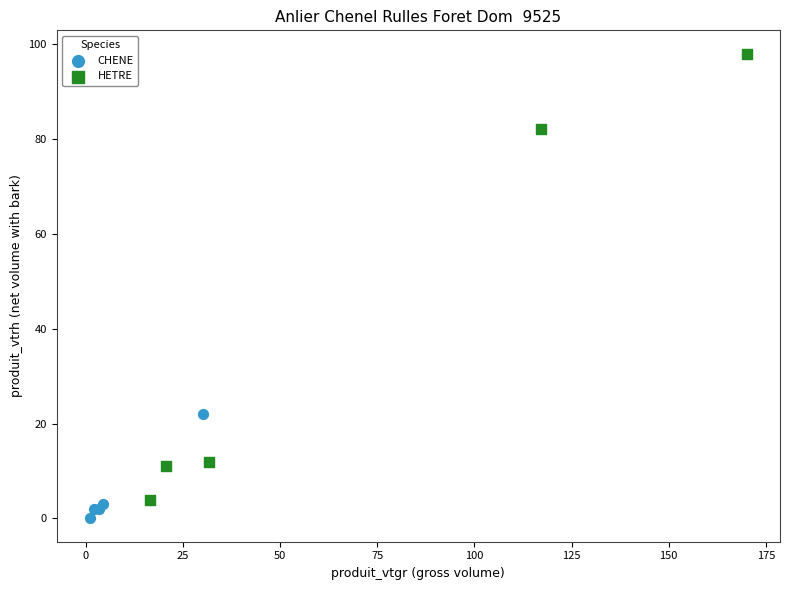

Which series has the largest Y range (max minus min)?

HETRE